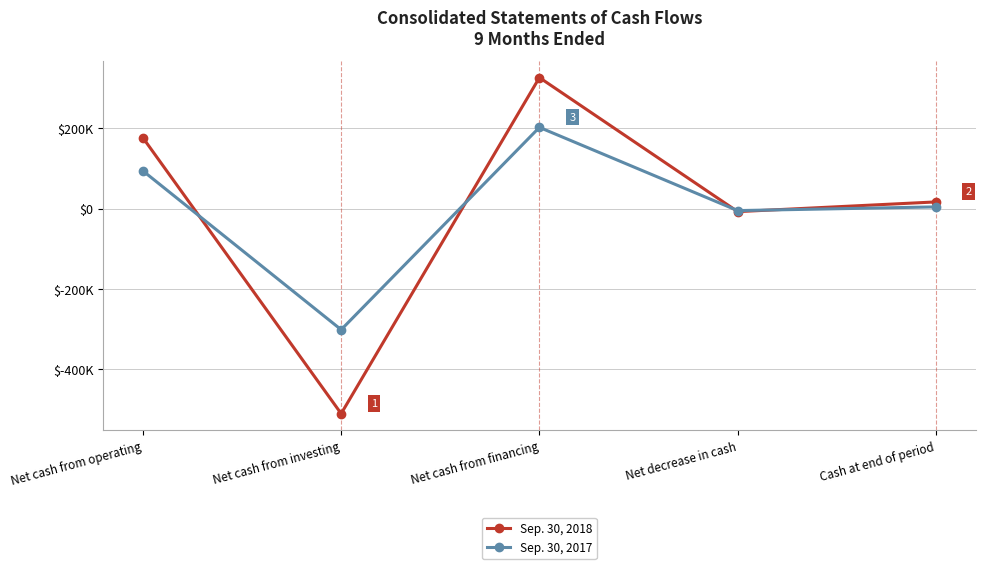

Which category has the highest value in the Sep. 30, 2017 series?

Net cash from financing